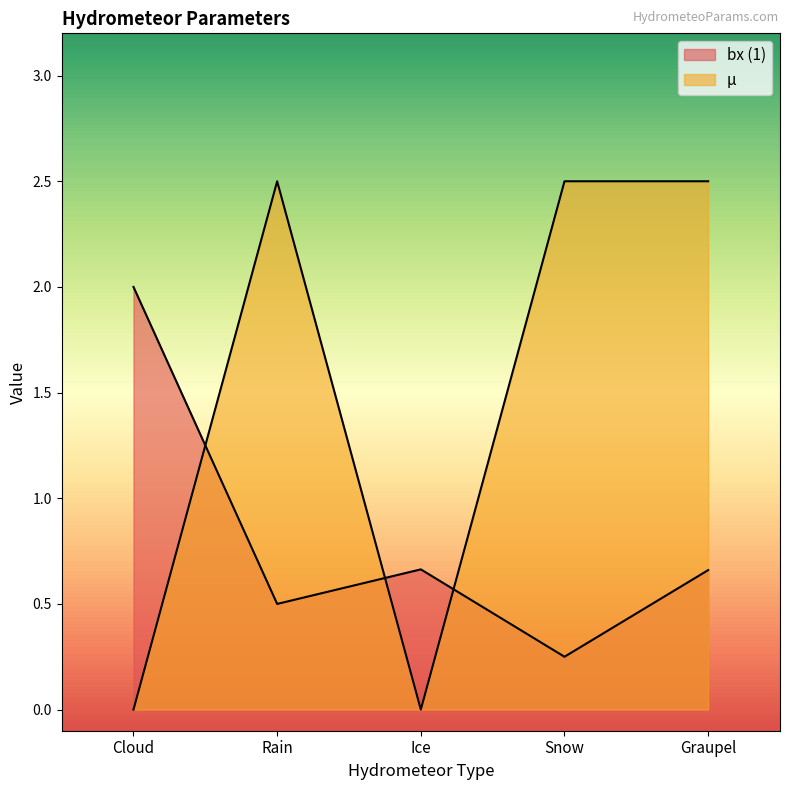

What is the difference between the highest and lowest values at Rain?

2.0